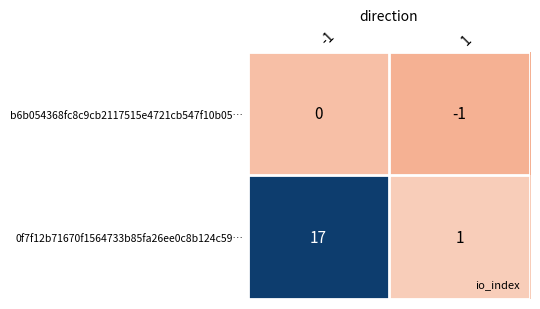

What is the total value across all series at -1?

17